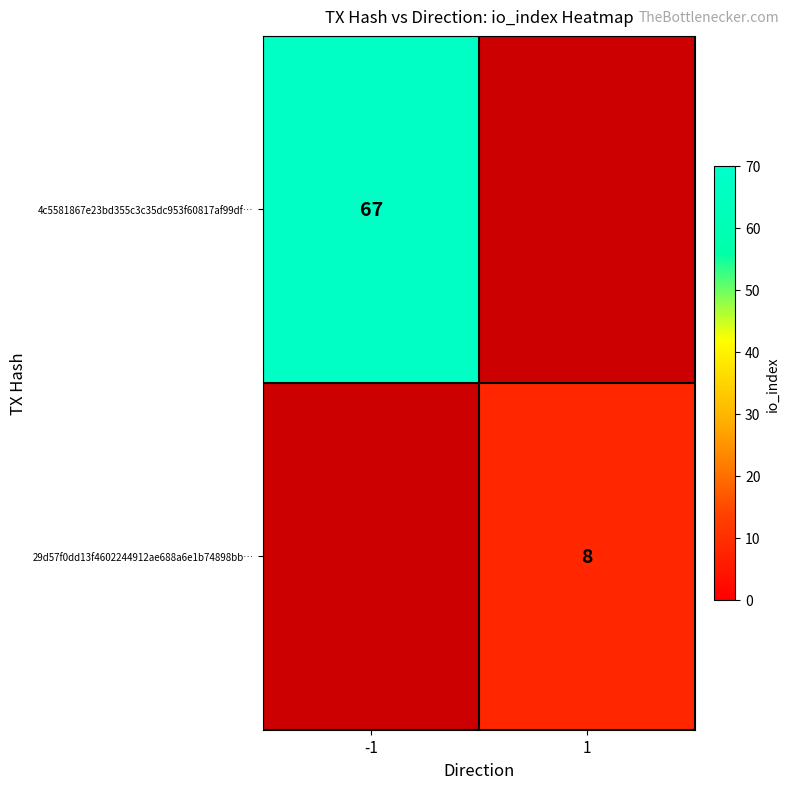

The 4c5581867e23bd355c3c35dc953f60817af99df… series shows 93 at -1. True or false?

False